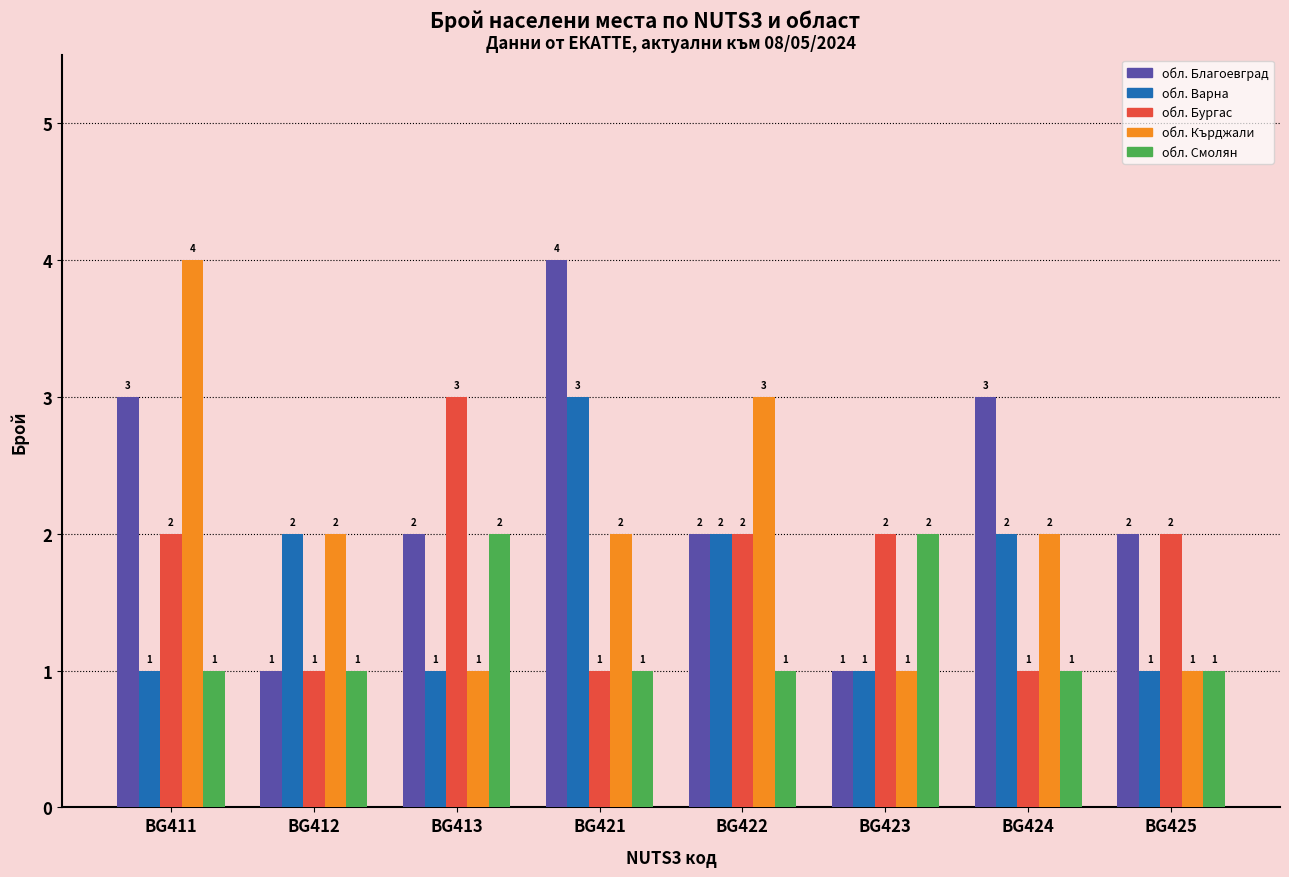

What is the value of the обл. Кърджали bar at the 4th from the left?

2